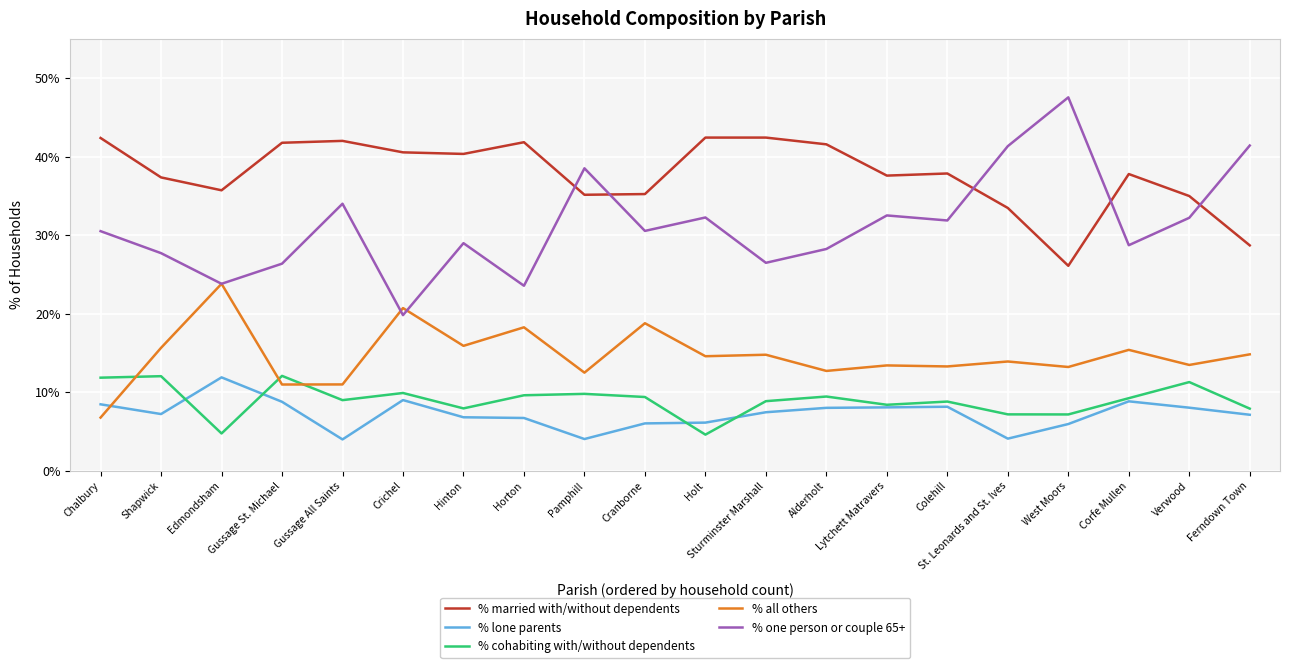

True or false: % lone parents and % married with/without dependents intersect in this chart.

False